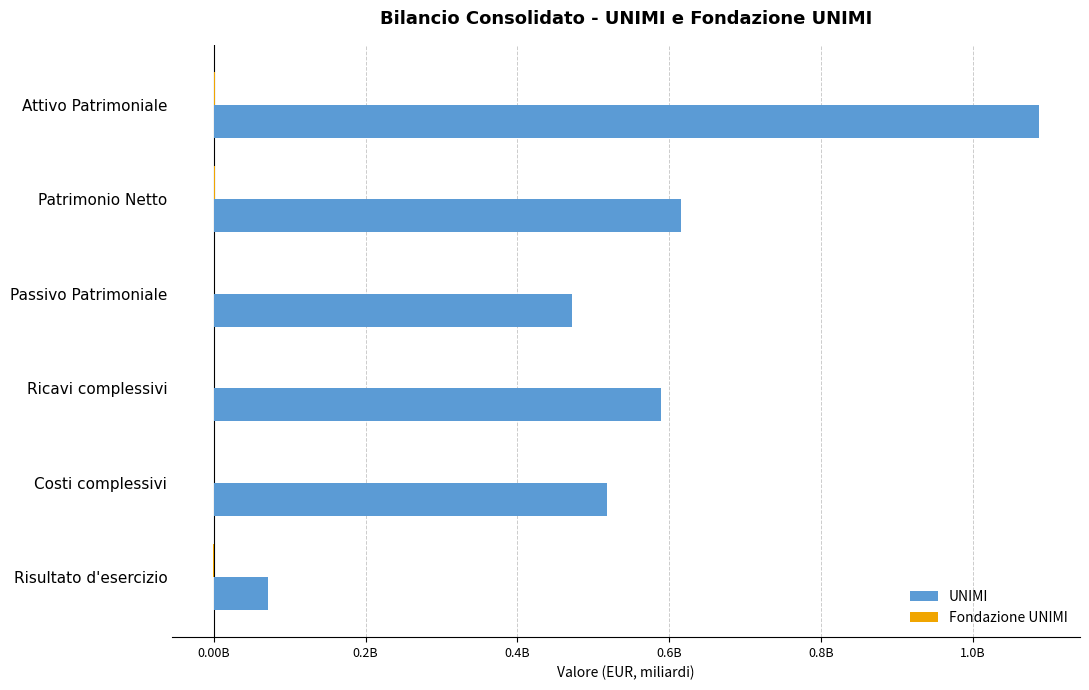

How many positive values does the Fondazione UNIMI series have?

5